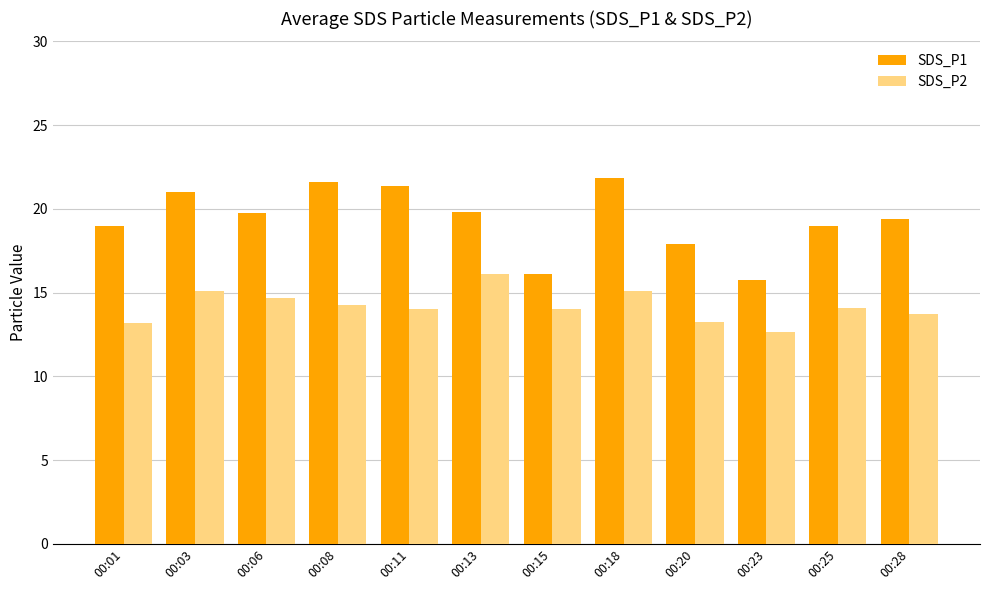

What is the difference between the maximum and second lowest values in the SDS_P1 series?

5.7